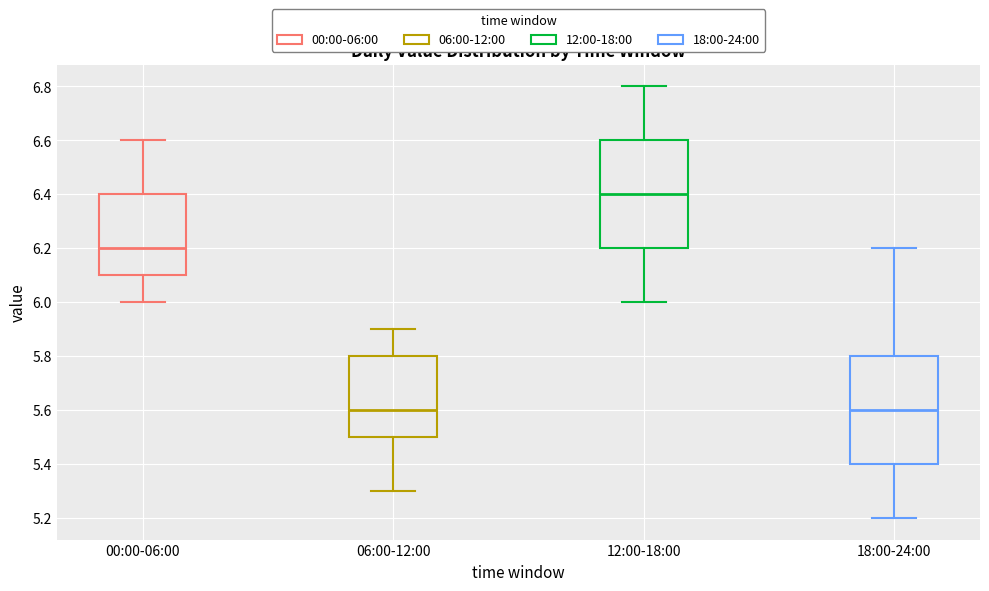

Where is the lower edge of the box for 06:00-12:00 on the y-axis? The values are not printed on the chart, so give them approximately, as read against the axis.

5.5